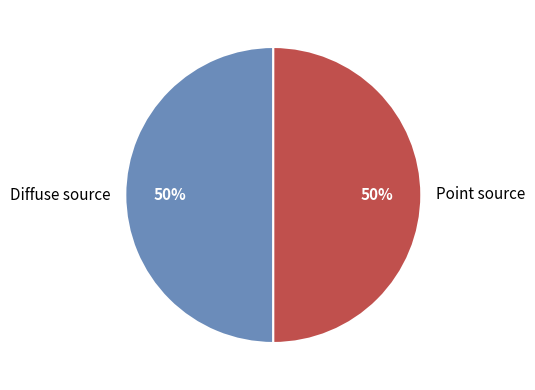

How many segments does this pie chart have?

2